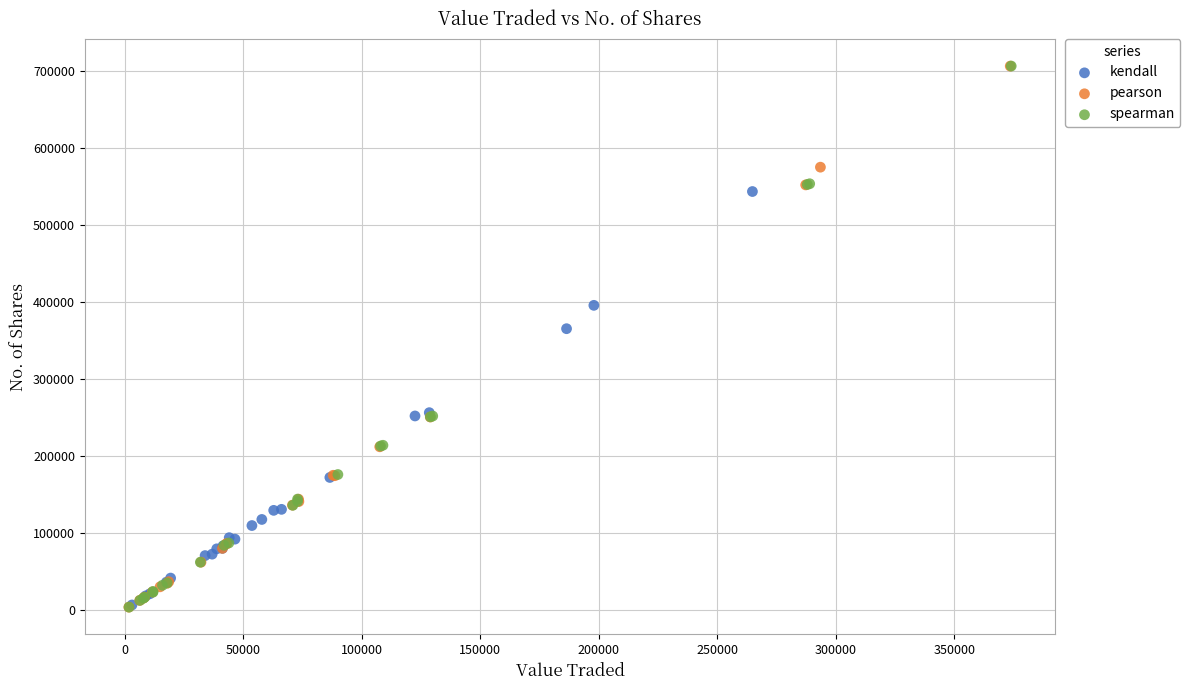

What are all the series names shown in the legend?

kendall, pearson, spearman